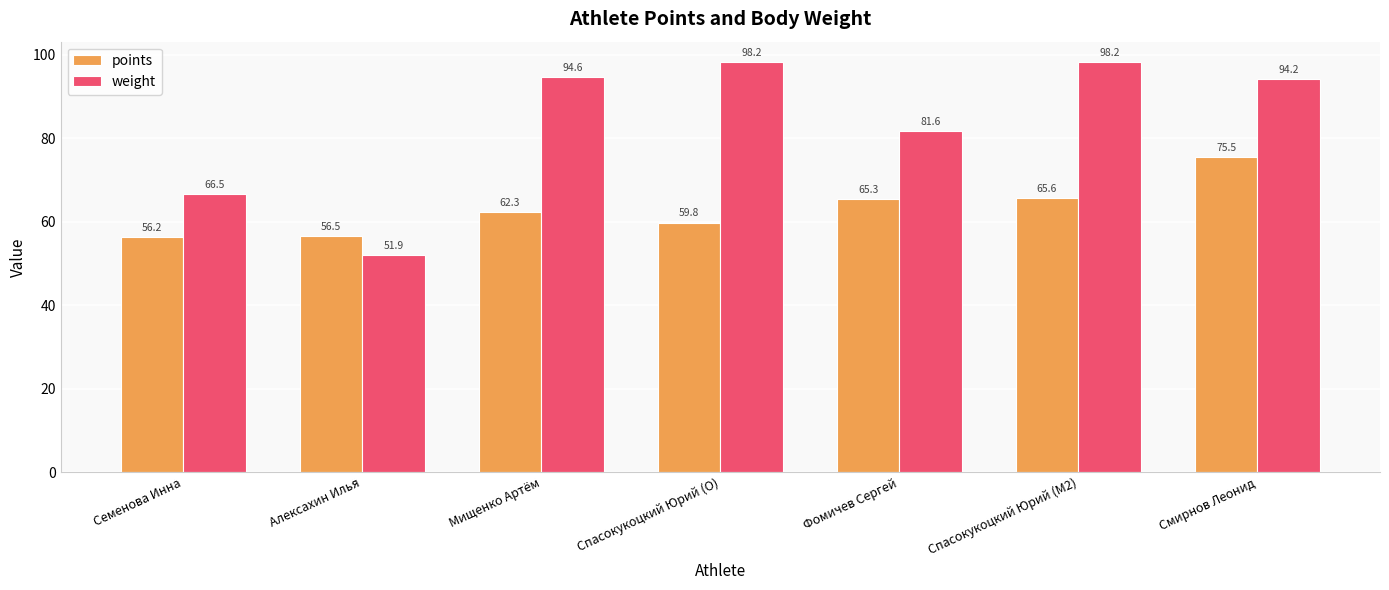

Reading left to right, transcribe all the data shown in this chart.

points: Семенова Инна=56.2	Алексахин Илья=56.5	Мищенко Артём=62.3	Спасокукоцкий Юрий (O)=59.8	Фомичев Сергей=65.3	Спасокукоцкий Юрий (M2)=65.6	Смирнов Леонид=75.5
weight: Семенова Инна=66.5	Алексахин Илья=51.9	Мищенко Артём=94.6	Спасокукоцкий Юрий (O)=98.2	Фомичев Сергей=81.6	Спасокукоцкий Юрий (M2)=98.2	Смирнов Леонид=94.2